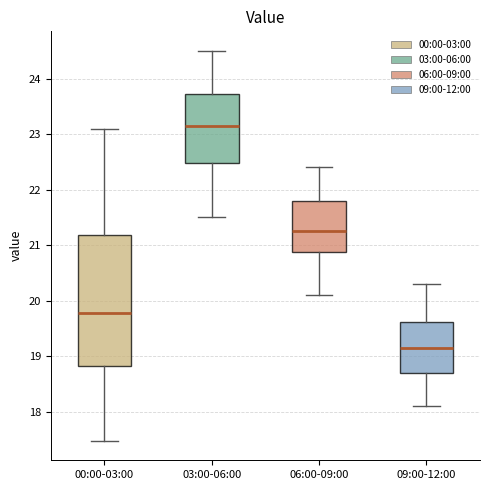

Where does the upper whisker of the box for 03:00-06:00 end on the y-axis? The values are not printed on the chart, so give them approximately, as read against the axis.

24.5